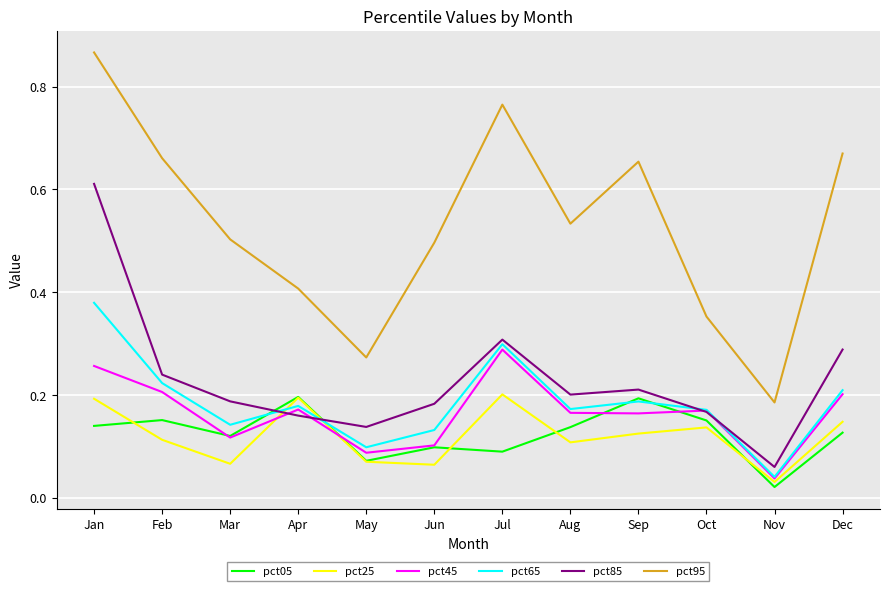

Where do pct45 and pct85 first cross each other?

Mar and Apr